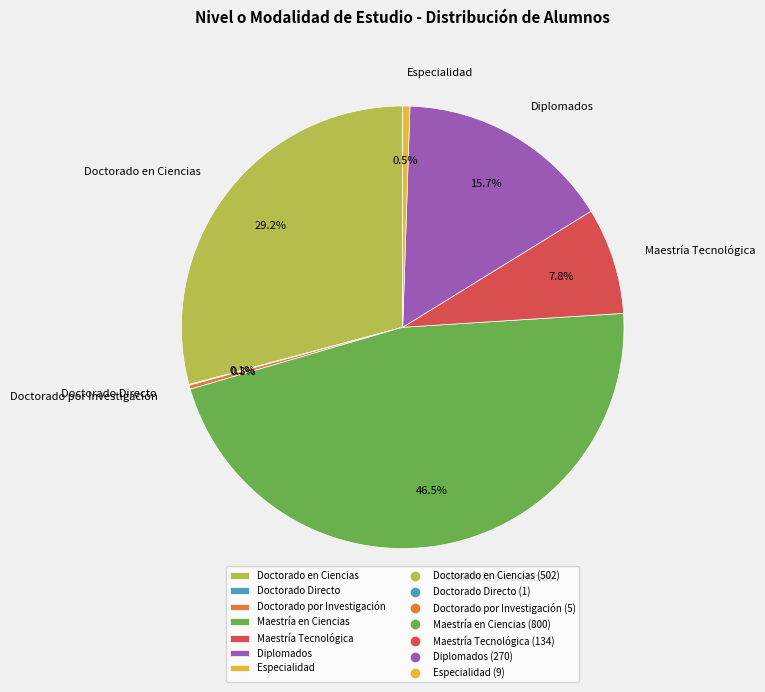

What is the largest slice in the pie chart?

Maestría en Ciencias